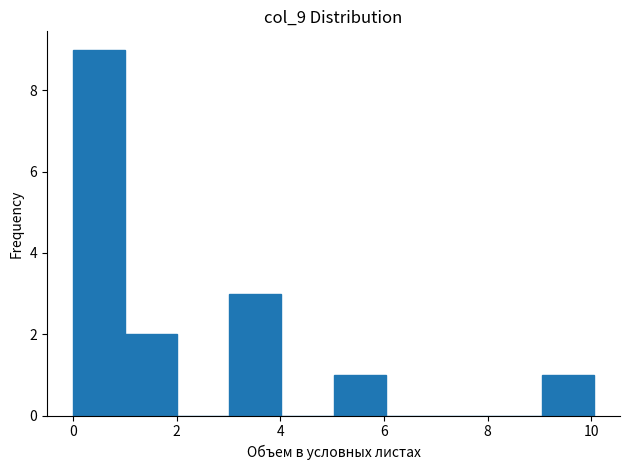

Which range on the x-axis has the tallest bar?

0 to 1